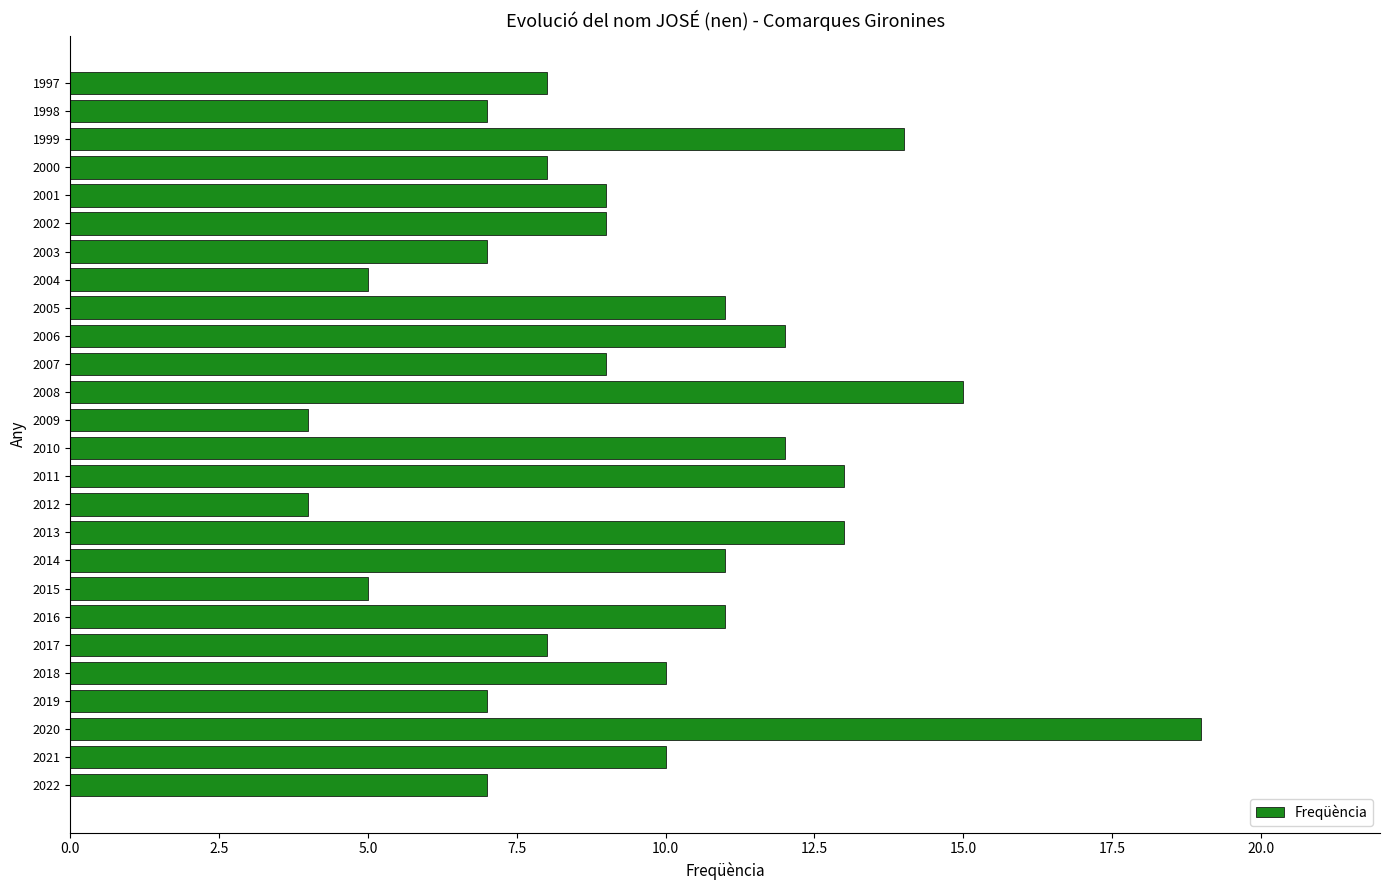

What is the smallest value displayed?

4